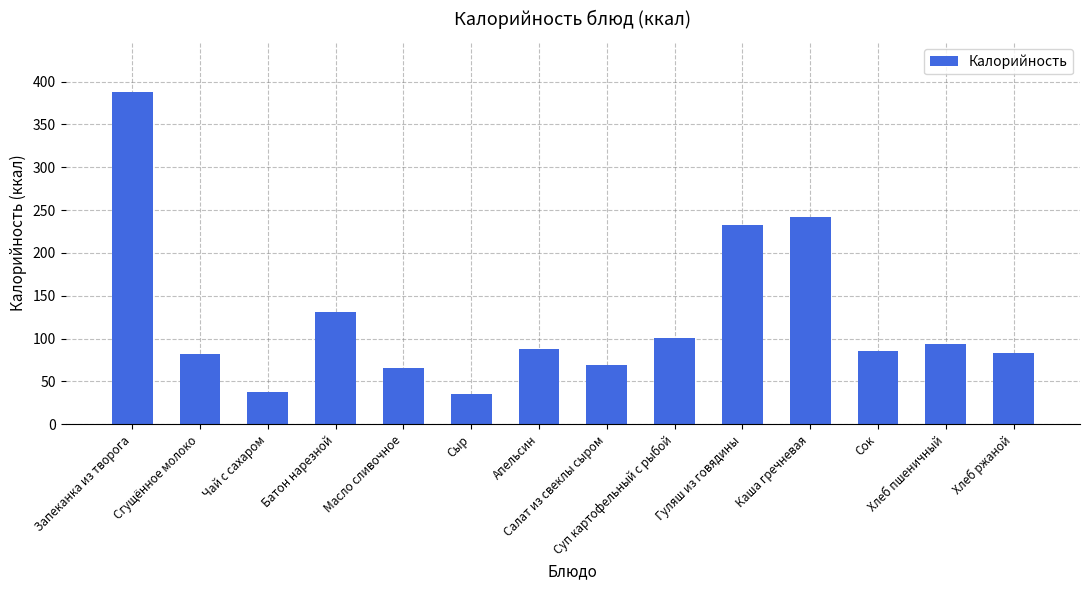

Between Чай с сахаром and Каша гречневая, which is larger?

Каша гречневая